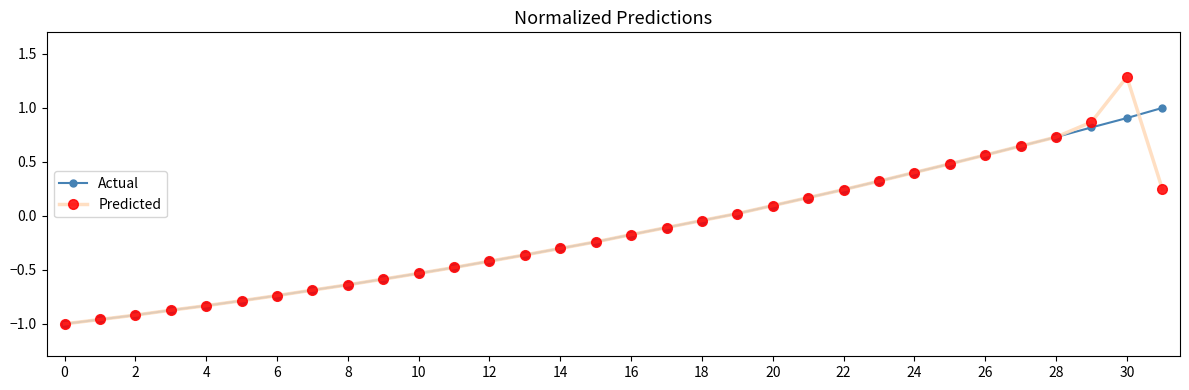

What is the value of the Predicted point at the 21st from the left?

0.1